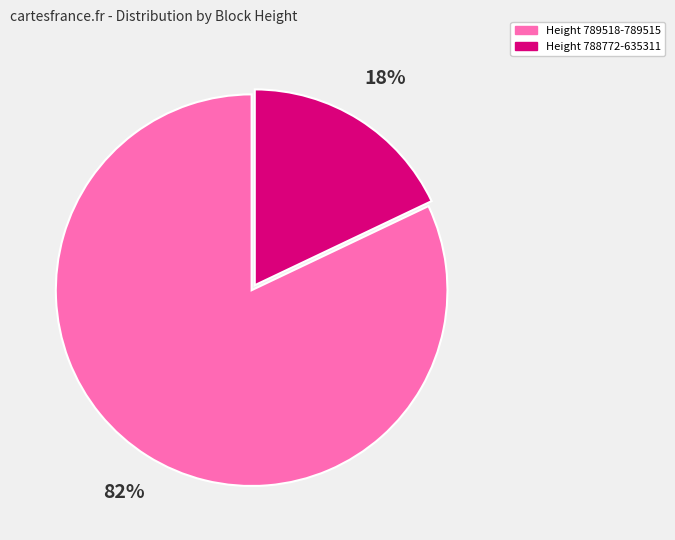

Is it true that Height 788772-635311 is 7% of the pie?

False